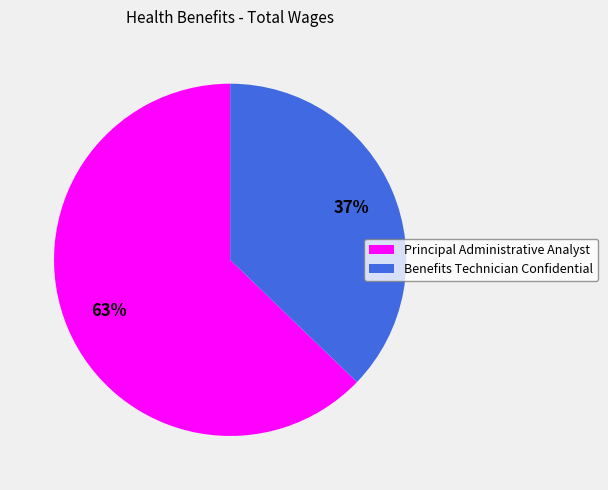

How many segments does this pie chart have?

2